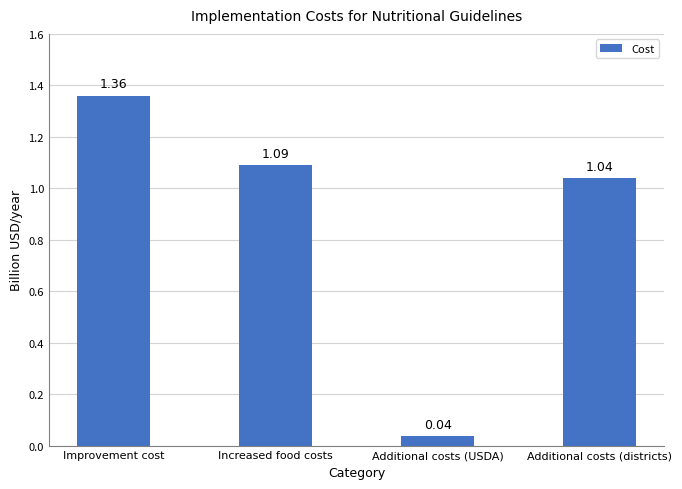

How many bars are there in total?

4